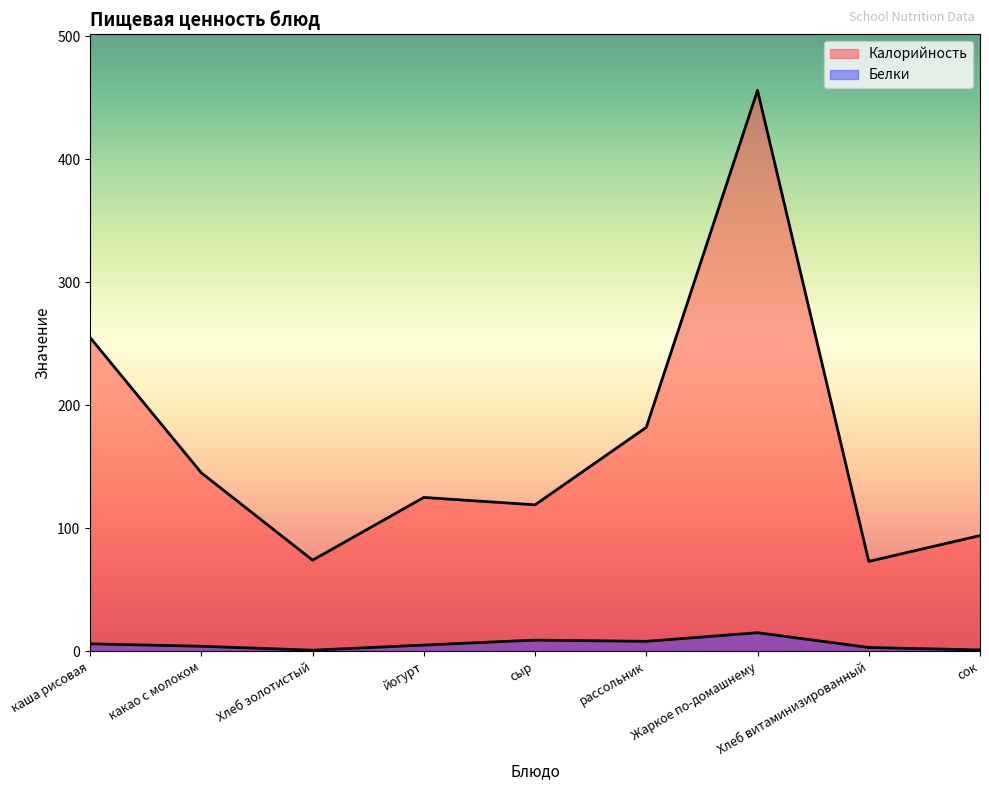

Between сыр and сок, which series saw the biggest shift?

Калорийность